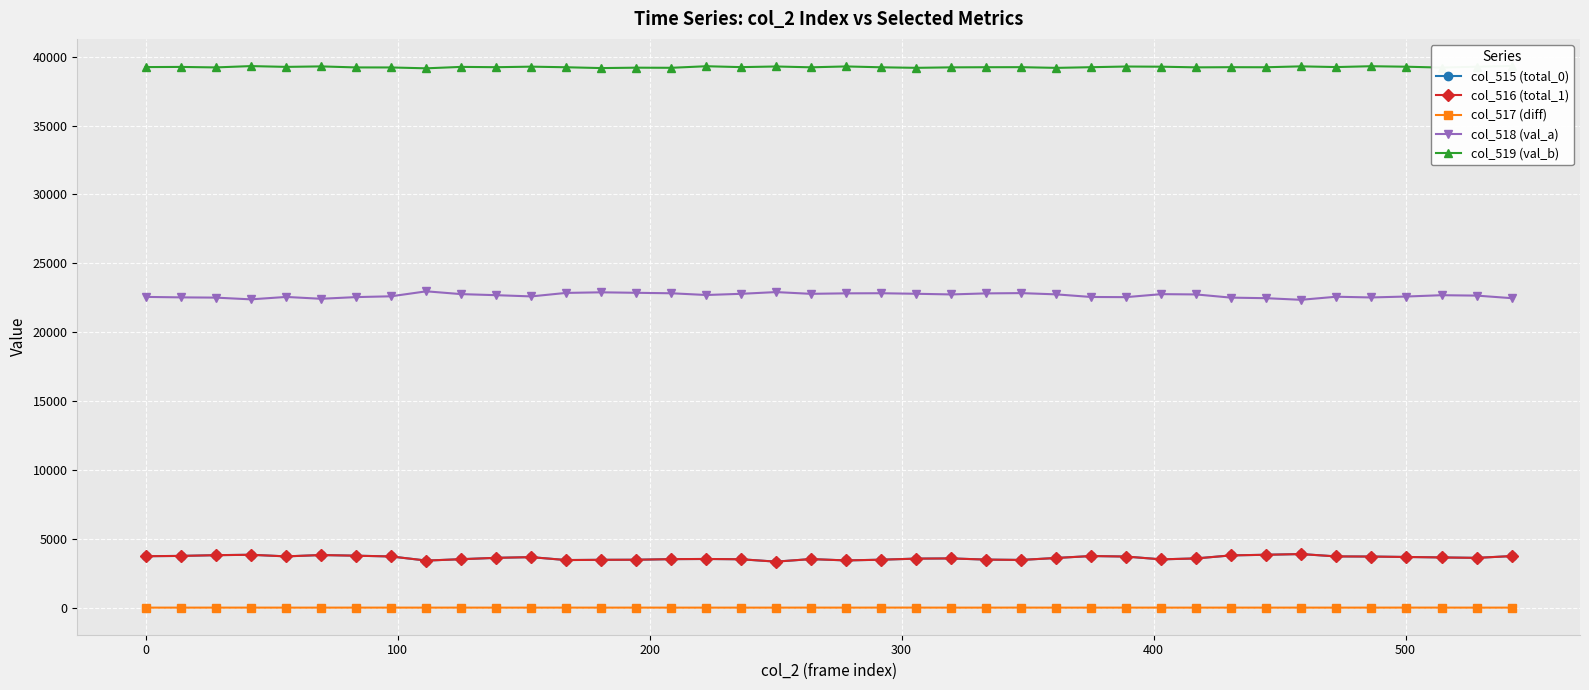

What is the lowest value of the col_518 (val_a) series?

22348